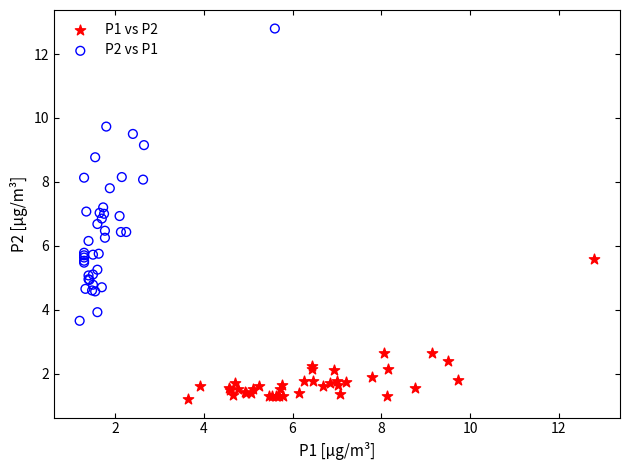

Which series contains the highest Y value?

P2 vs P1